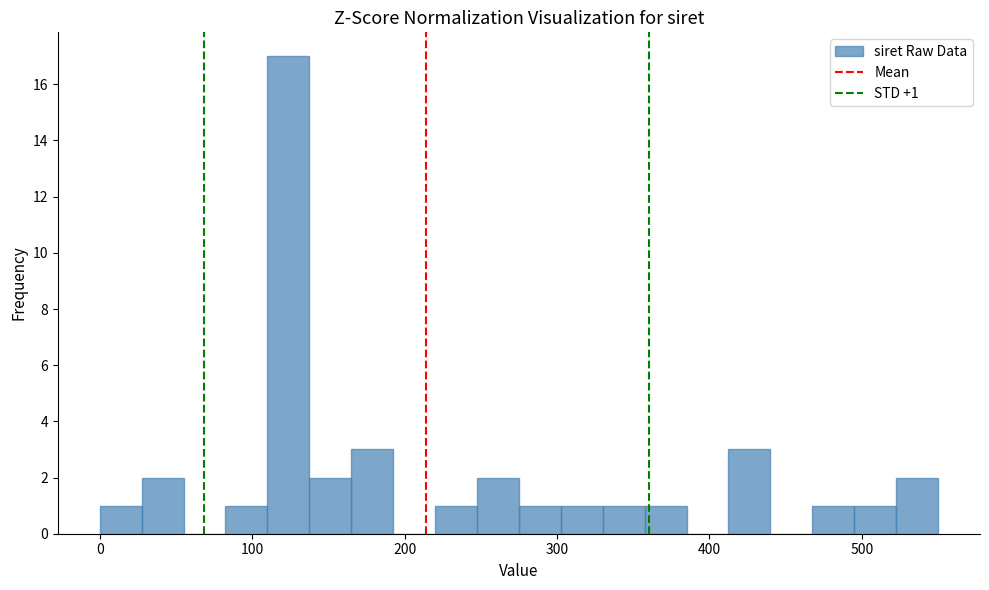

Read against the x-axis, roughly where is the centre of the tallest bar?

120